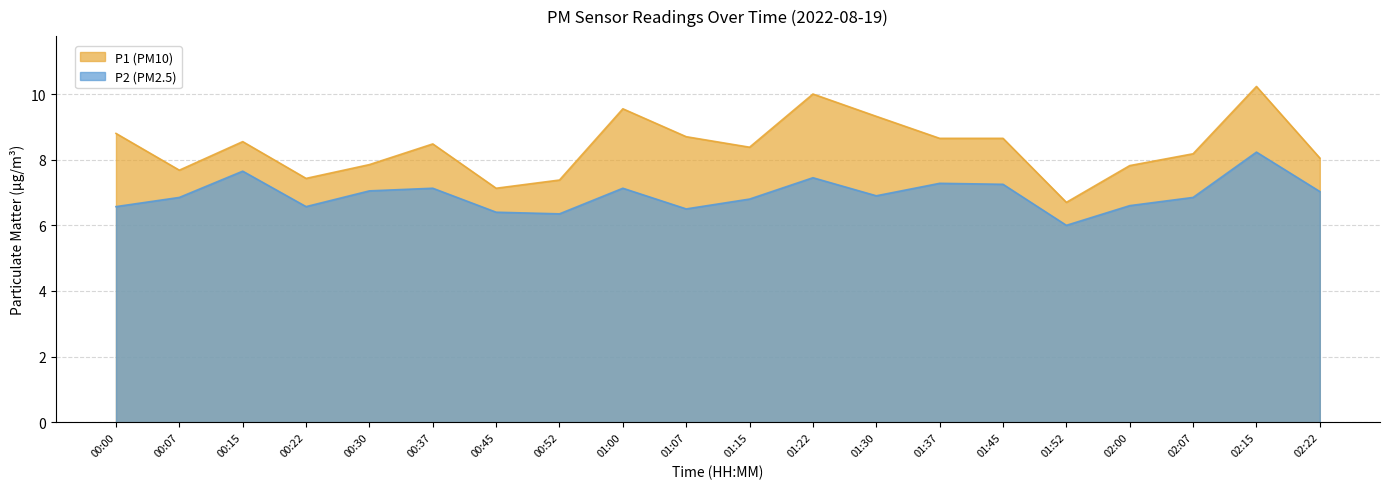

The value of P1 (PM10) at 02:15 is 10.2. True or false?

True